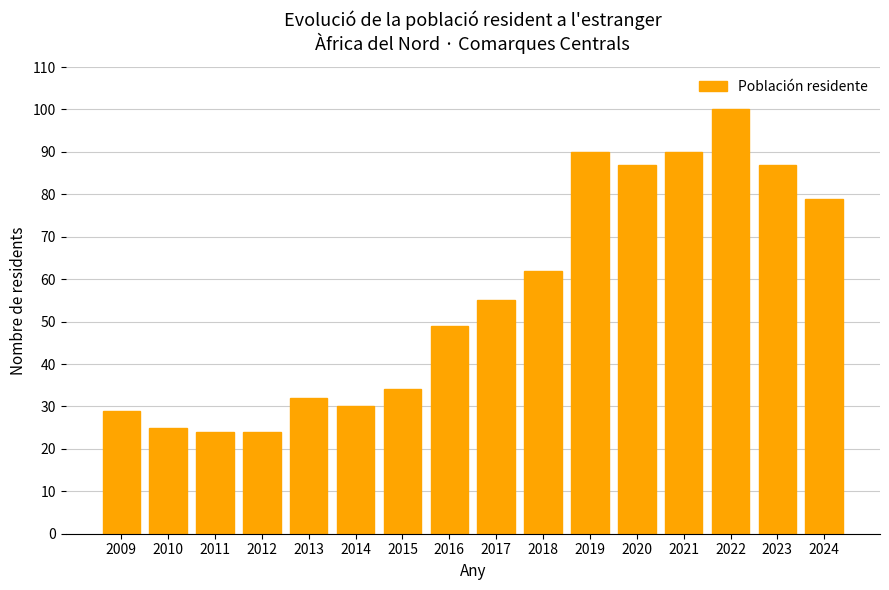

What is the smallest value displayed?

24